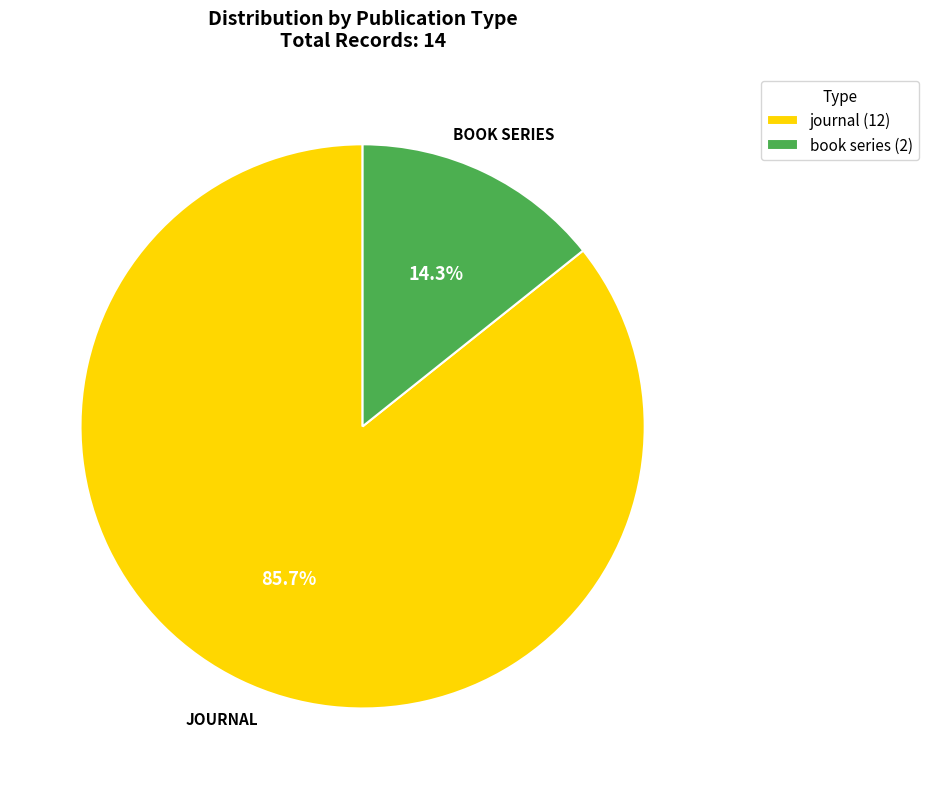

What portion of the pie excludes journal?

14.3%